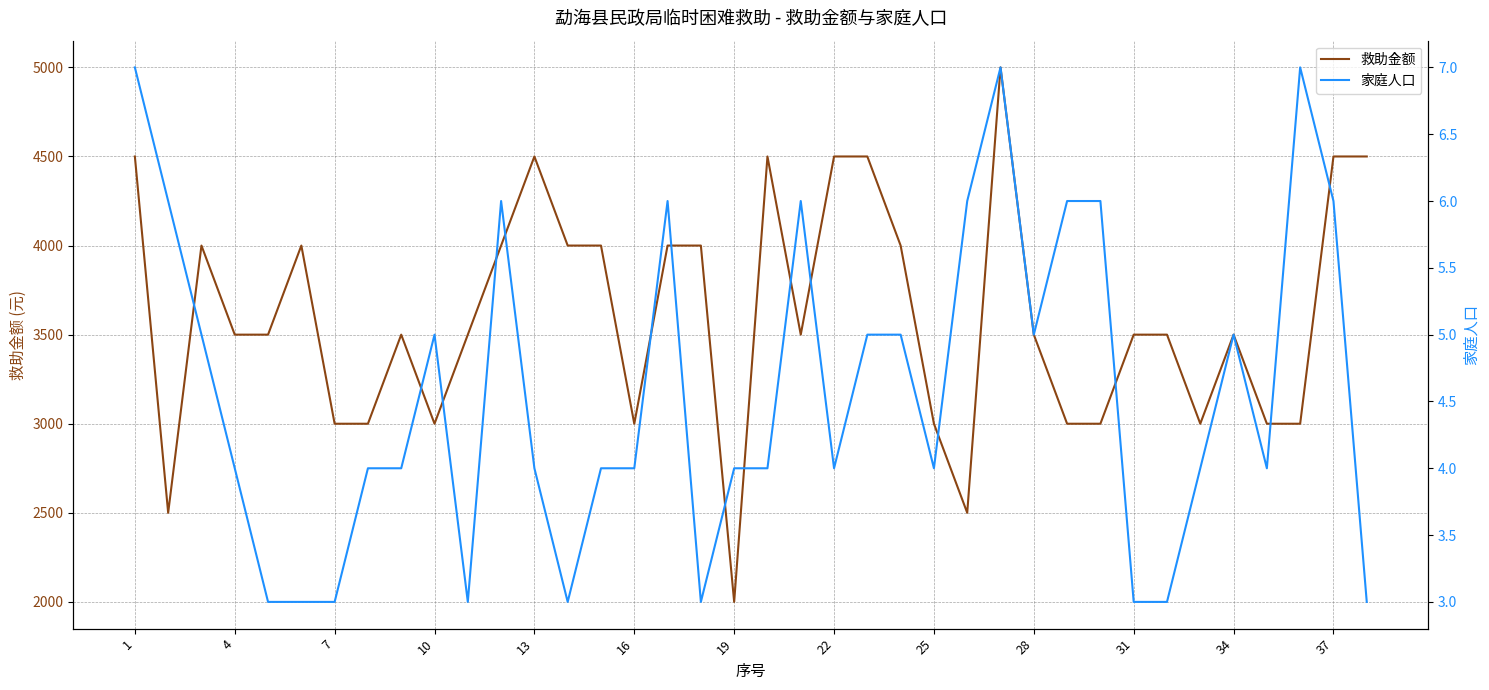

The value of 救助金额 at 37 is 2497. True or false?

False